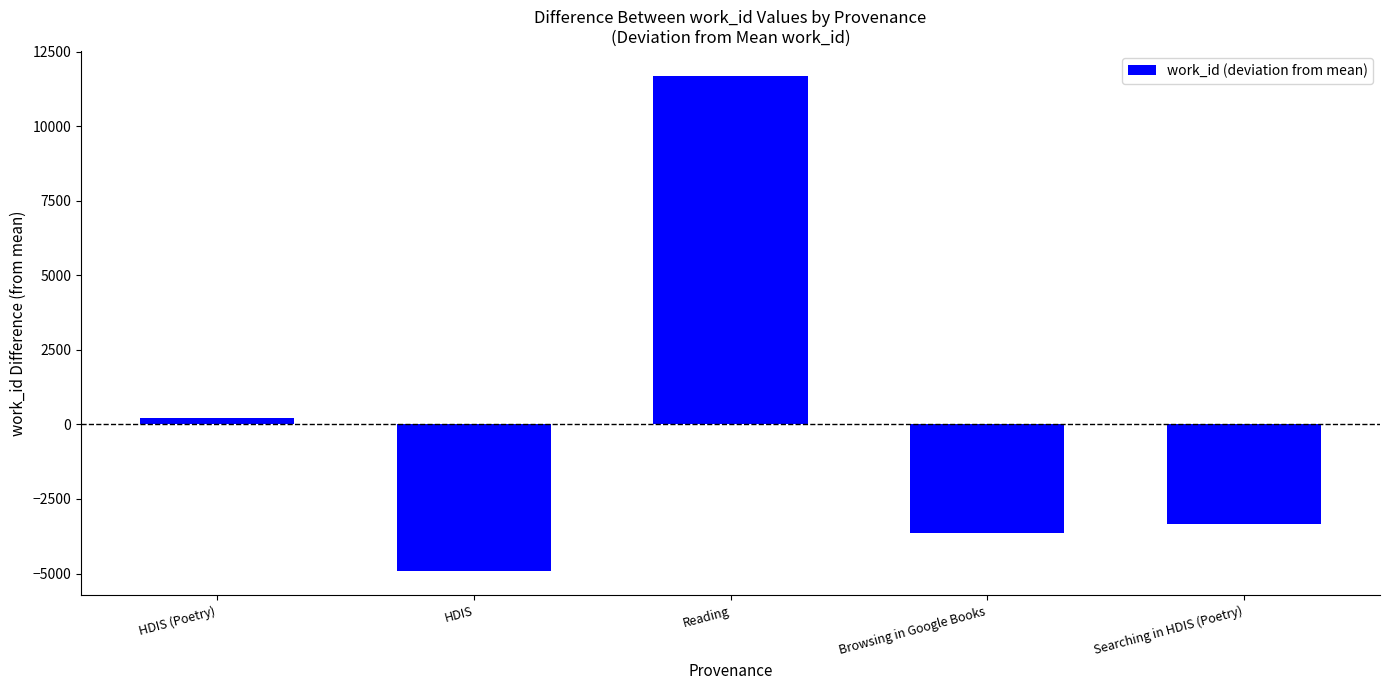

What is the maximum value shown in the chart?

11693.2